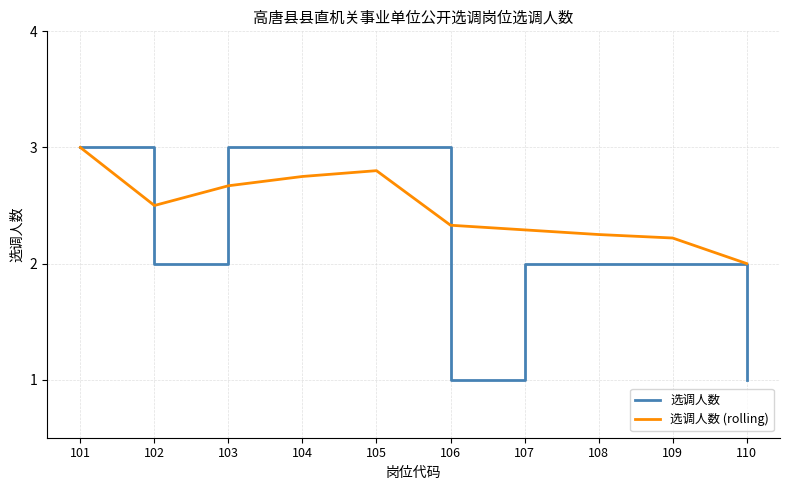

How many lines are shown in the chart?

2